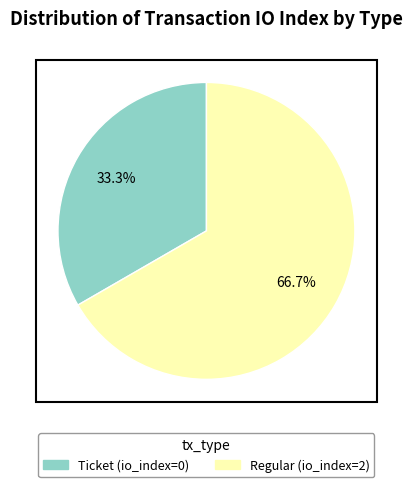

Is there any slice that represents more than half of the pie?

Yes